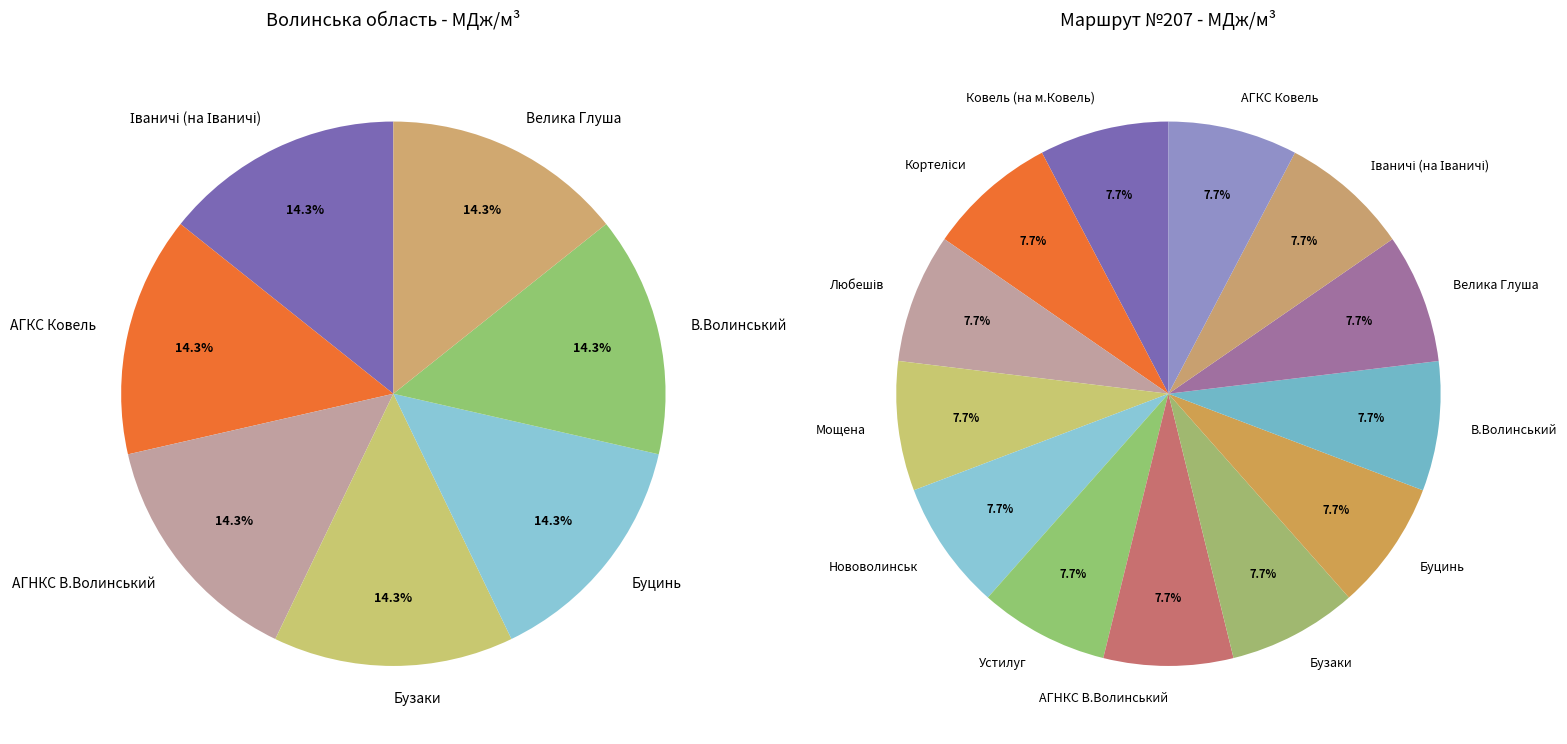

Which category has the smallest portion of the pie?

Мощена